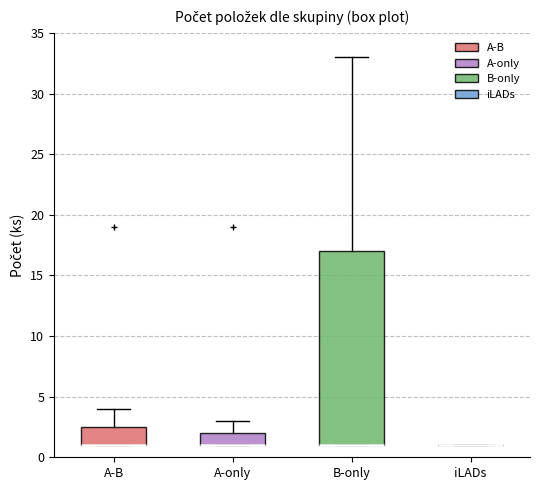

Comparing the boxes themselves (not the whiskers), which one is the tallest?

B-only